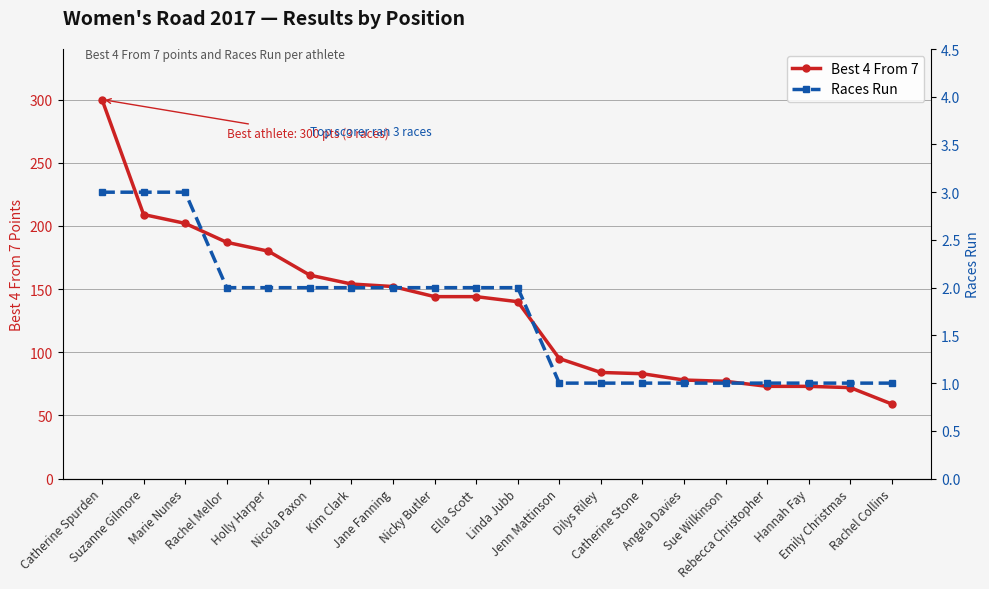

Between Rachel Mellor and Sue Wilkinson, which is larger?

Rachel Mellor